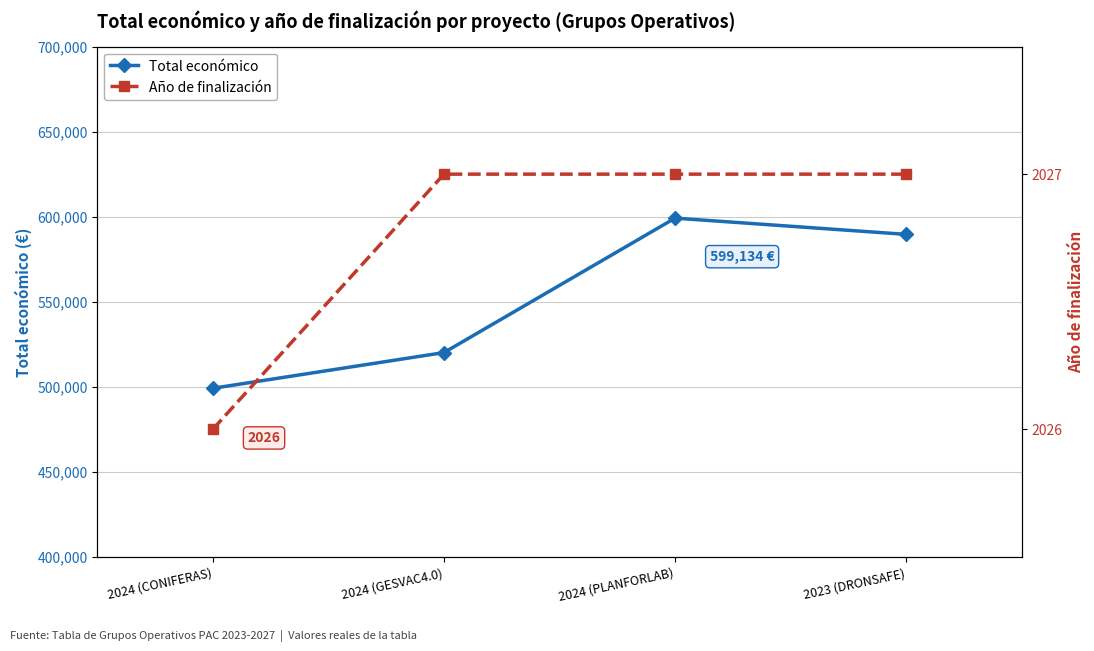

What is the value of the Año de finalización point at the 1st from the left?

2026